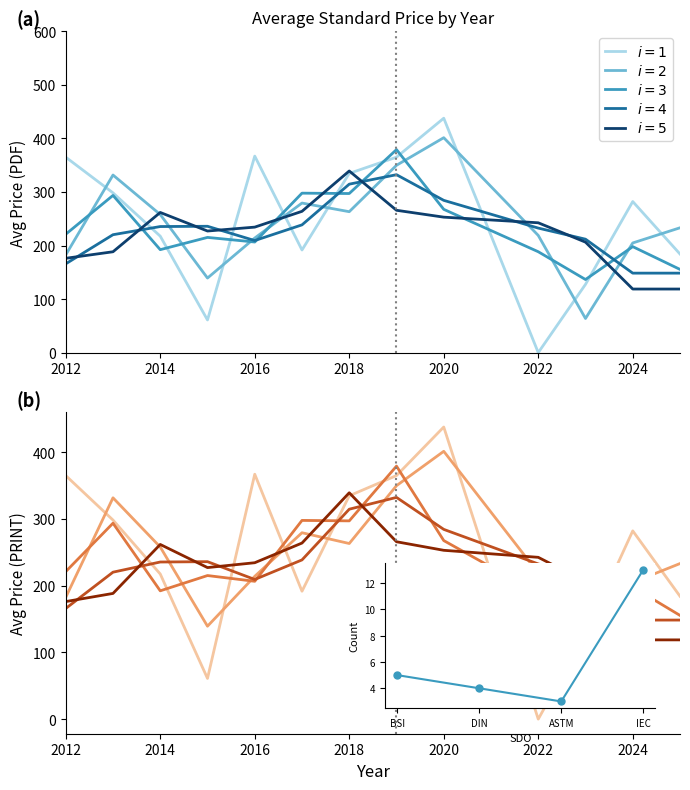

True or false: Price (PRINT) and Price (PDF) intersect in this chart.

False